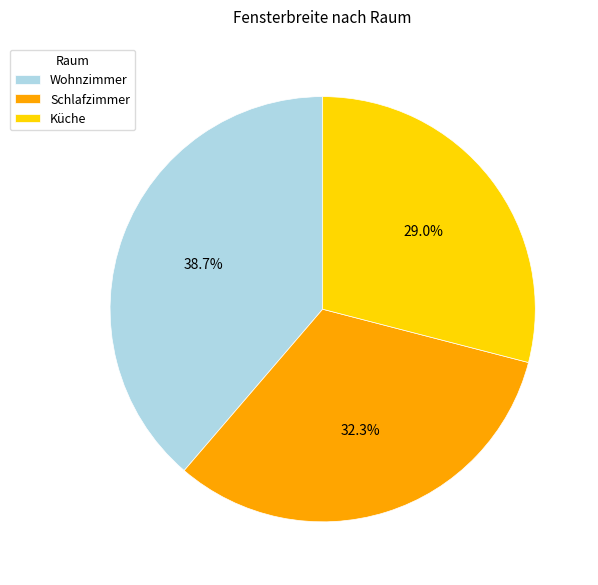

What percentage is the Wohnzimmer slice, to the nearest percent?

39%